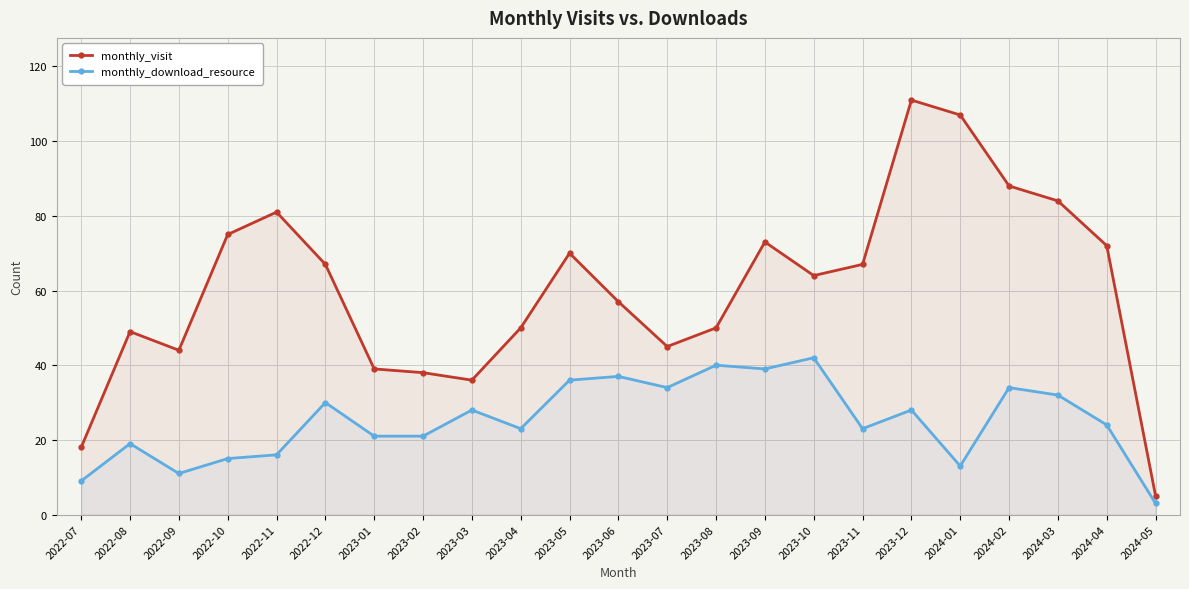

The value of monthly_download_resource at 2023-10 is 42. True or false?

True